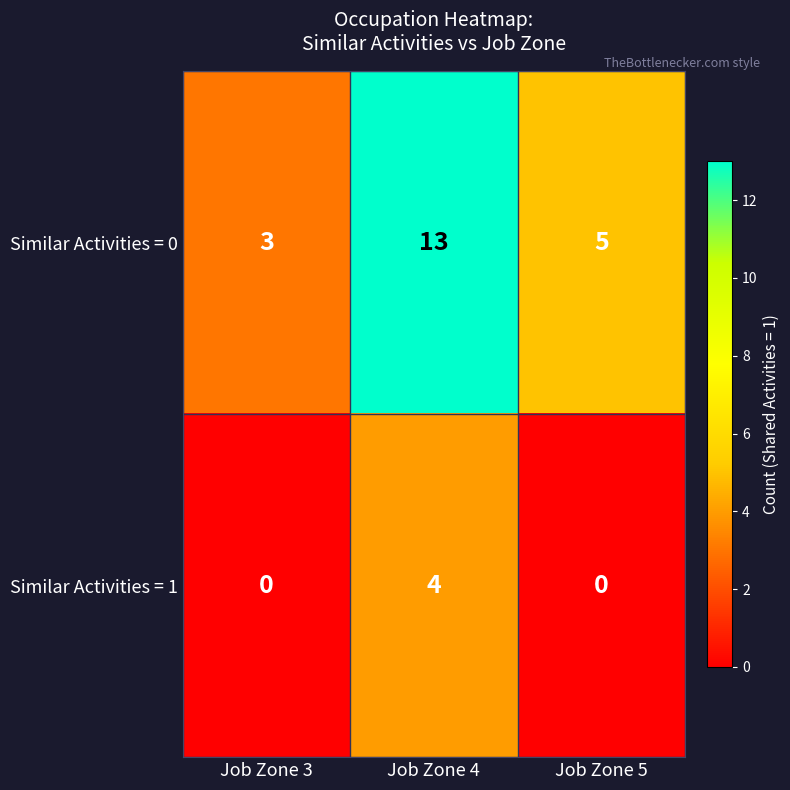

Where is Similar Activities = 0 nearest to the value 8?

Job Zone 5